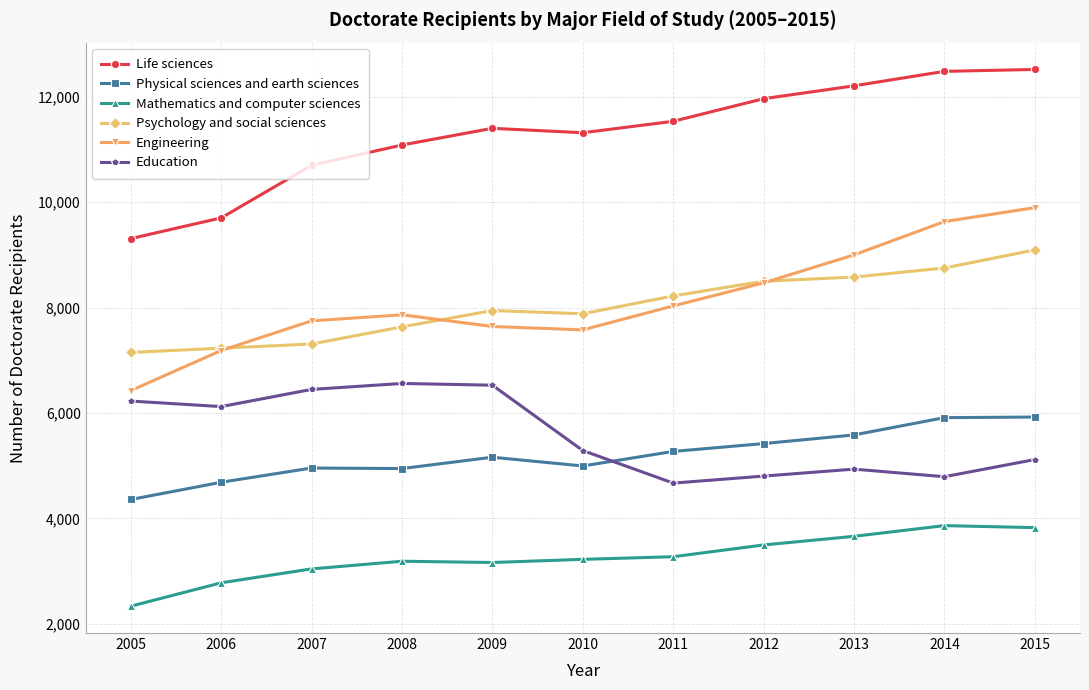

What is the value of the Education point at the 8th from the left?

4803